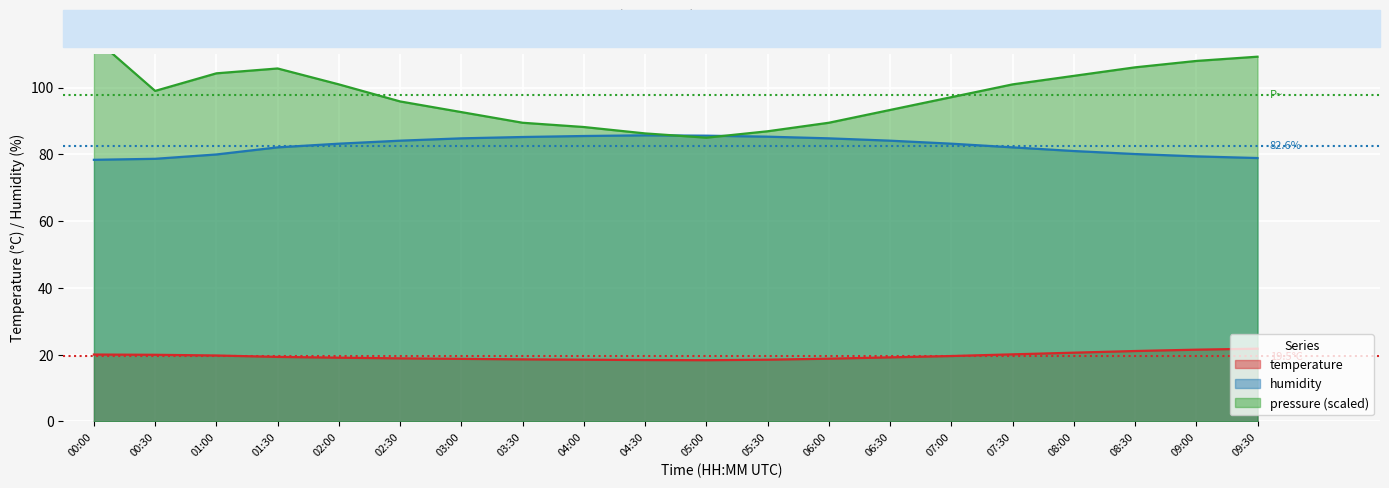

What is the label of the 5th point from the left?

02:00